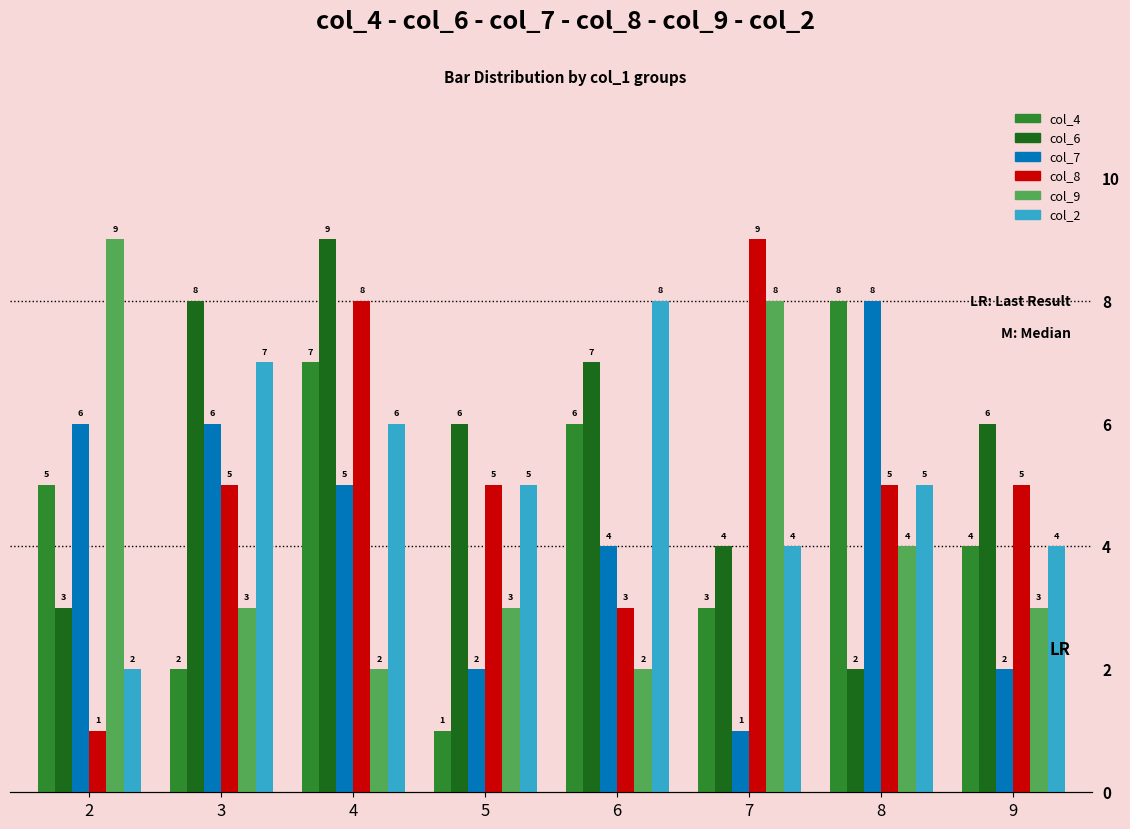

How many values in the col_2 series exceed 5?

3